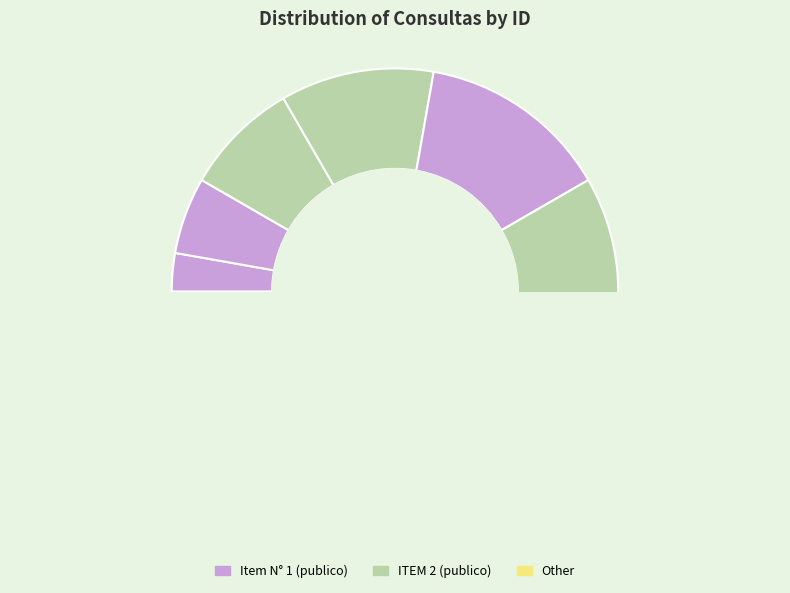

Do 91103 and 91099 together represent more than half of the pie?

No